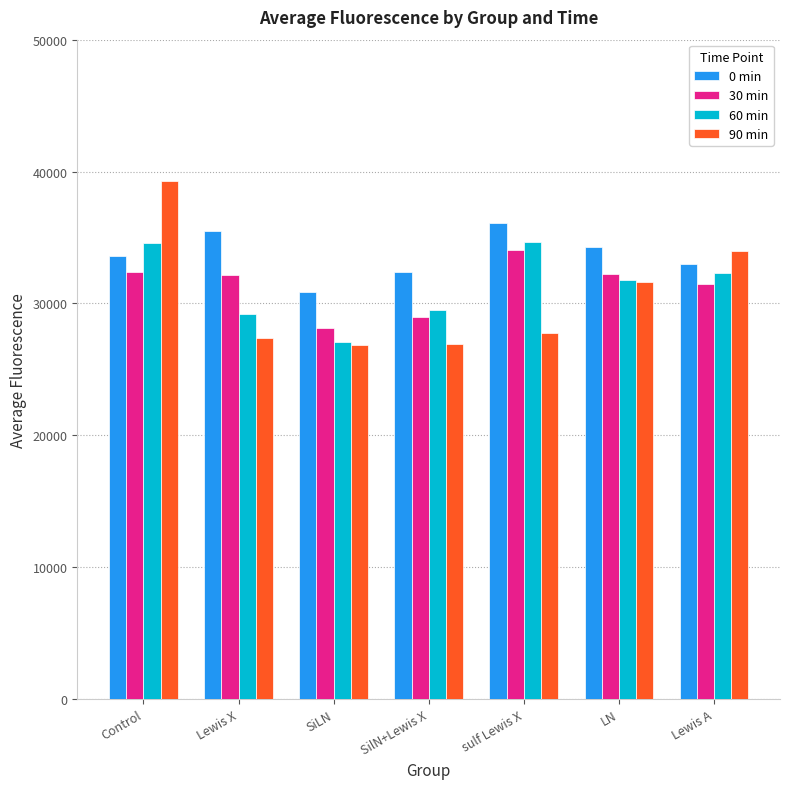

The value of 60 min at sulf Lewis X is 18245.7. True or false?

False